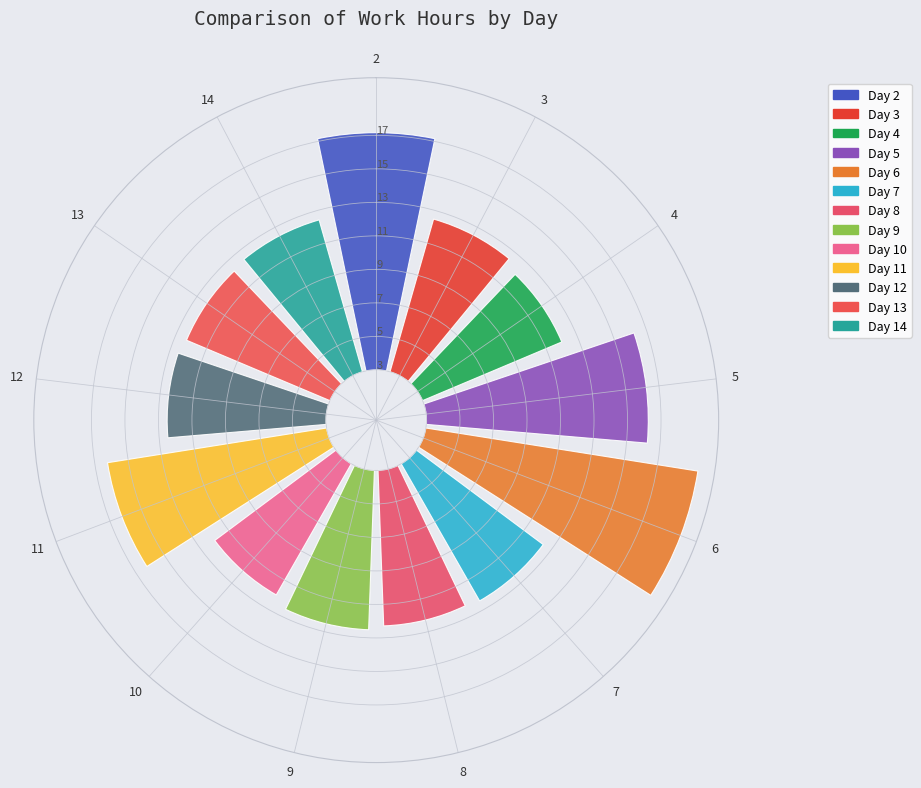

Is there a majority slice in this chart?

No